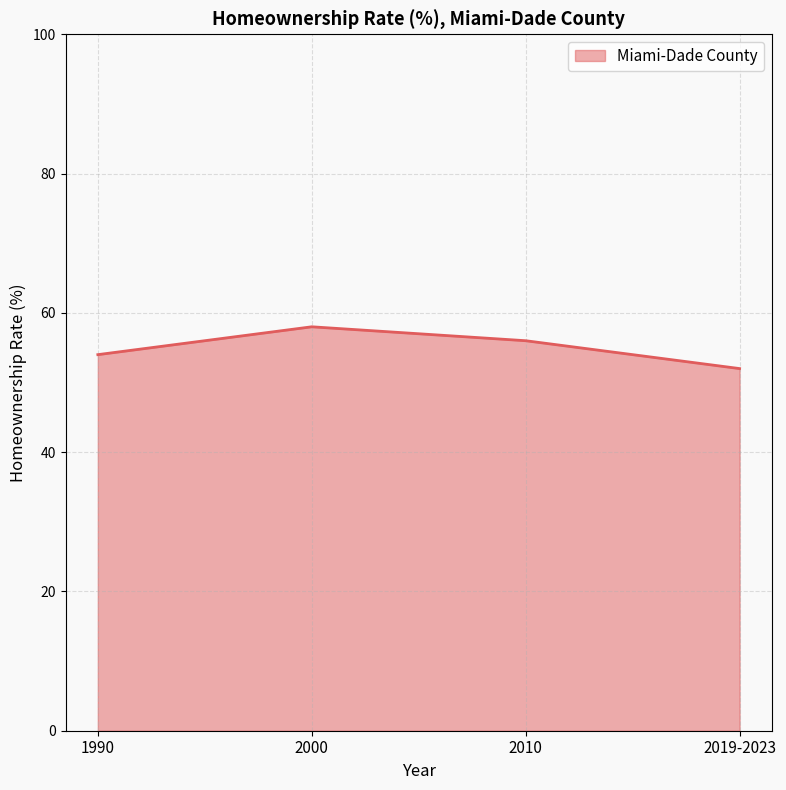

What position from the left is 2000?

2